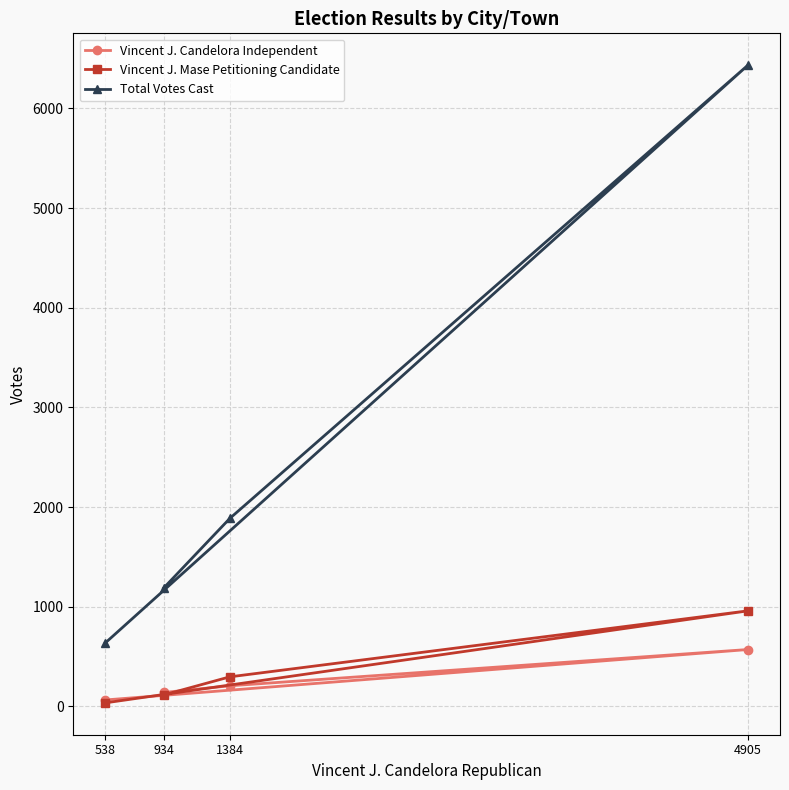

True or false: Total Votes Cast has more than 2 interior local peaks.

False